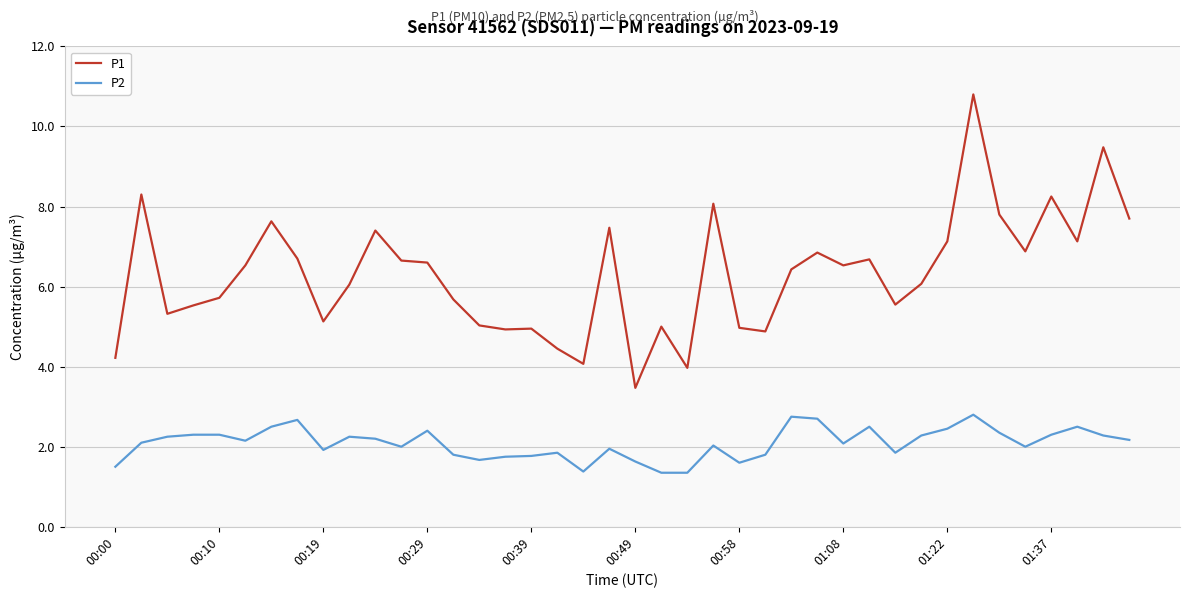

True or false: P2 and P1 intersect in this chart.

False